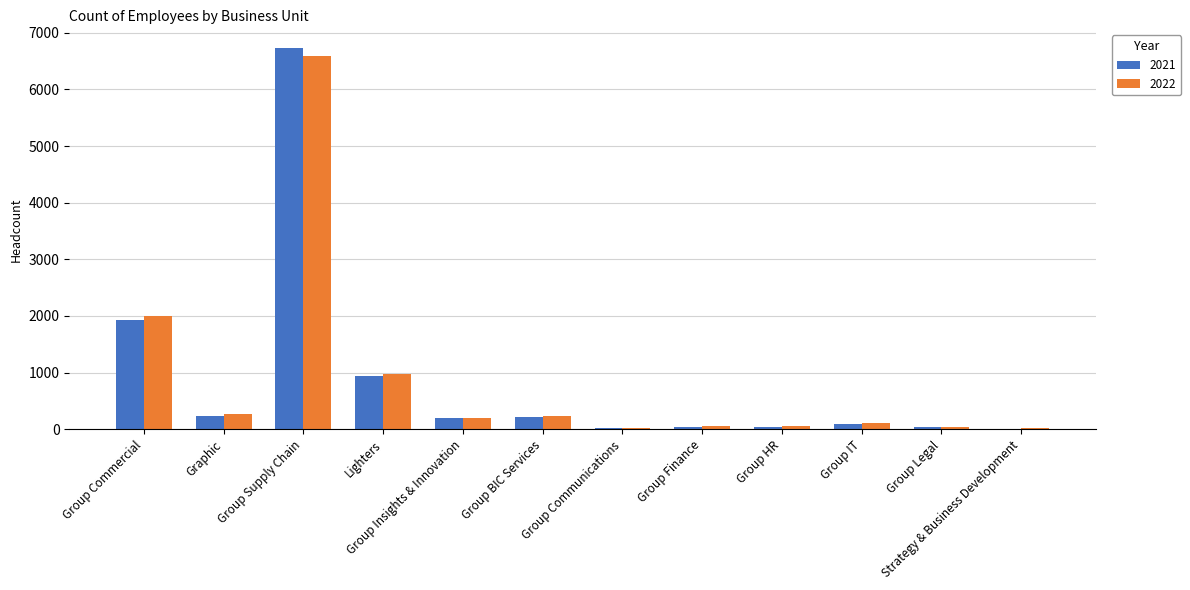

What is the total value across all series at Graphic?

501